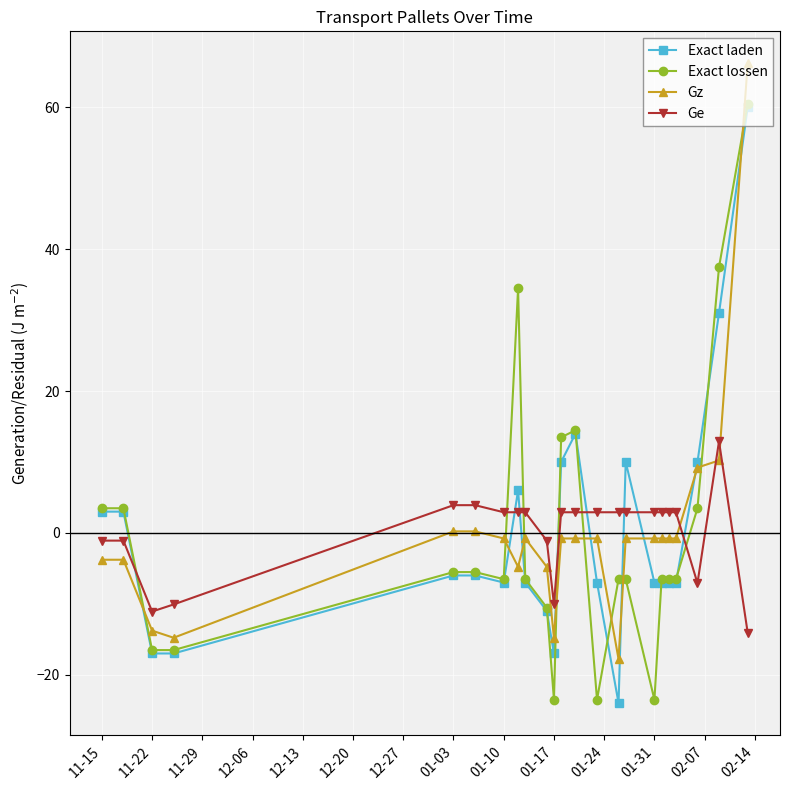

What is the difference between the second highest and minimum values in the Exact lossen series?

61.0